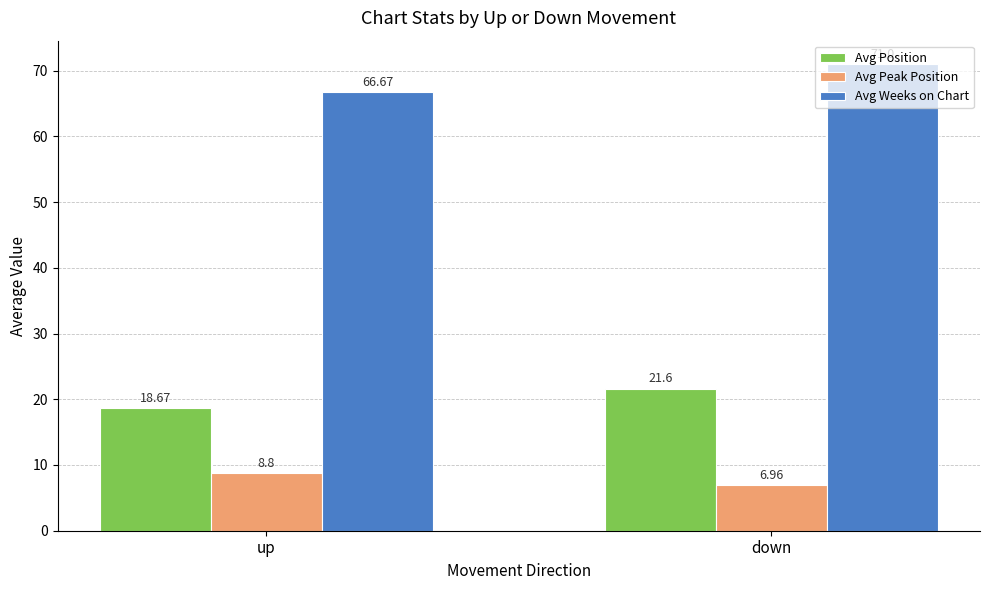

List the series in order of their peak value, highest first.

Avg Weeks on Chart, Avg Position, Avg Peak Position